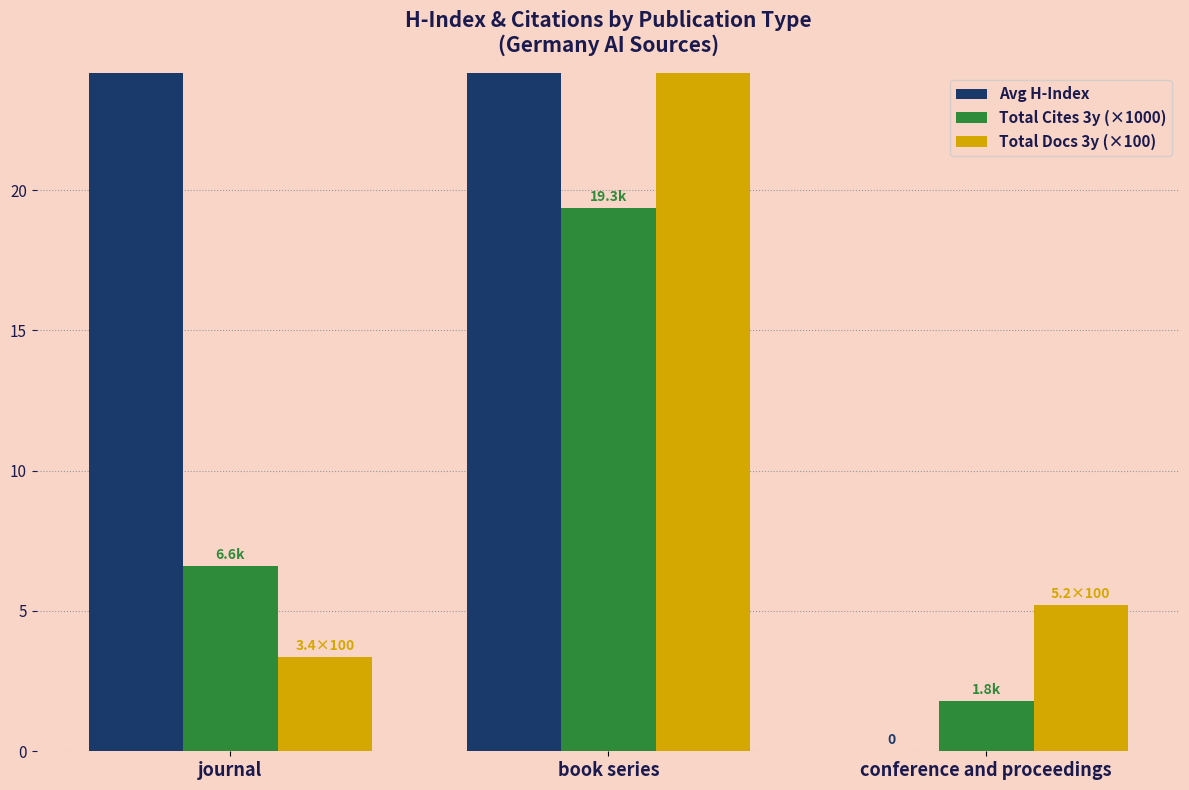

What is the lowest value of the Total Cites 3y (×1000) series?

1.8